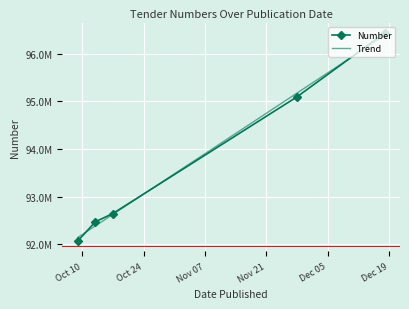

True or false: Trend has more than 1 interior local peaks.

False